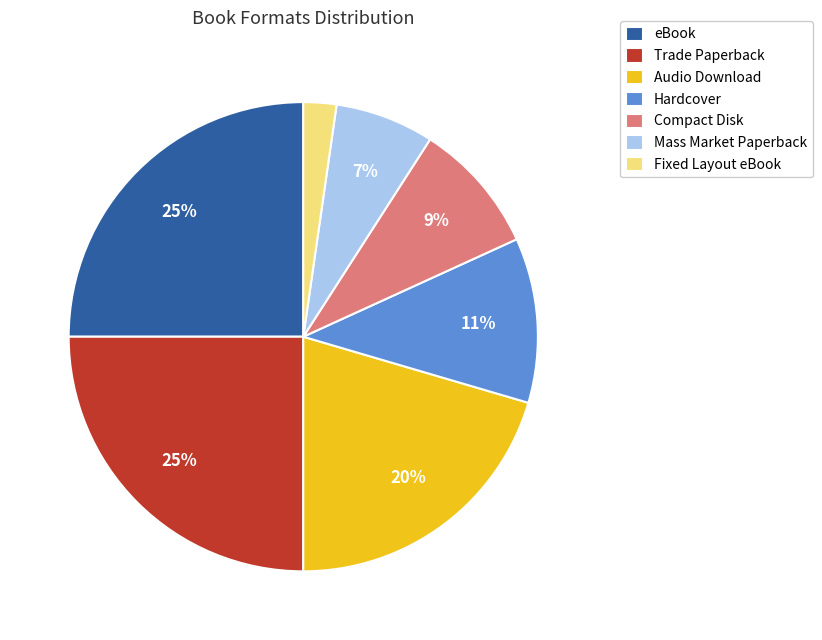

Do Mass Market Paperback and eBook together represent more than half of the pie?

No